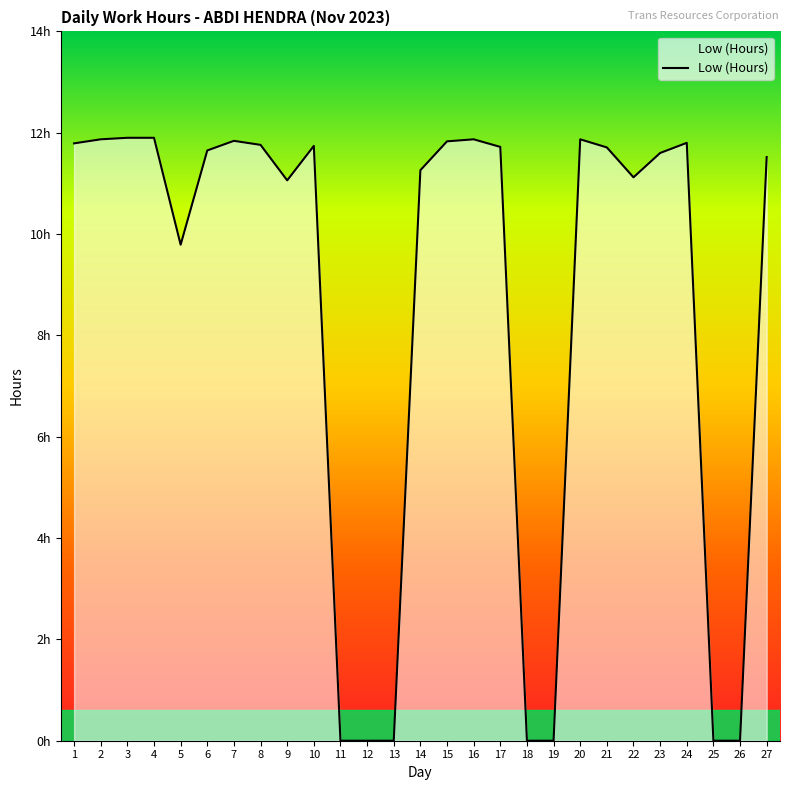

List the labels in order of value, smallest first.

11, 12, 13, 18, 19, 25, 26, 5, 9, 22, 14, 27, 23, 6, 21, 17, 10, 8, 1, 24, 15, 7, 2, 16, 20, 3, 4